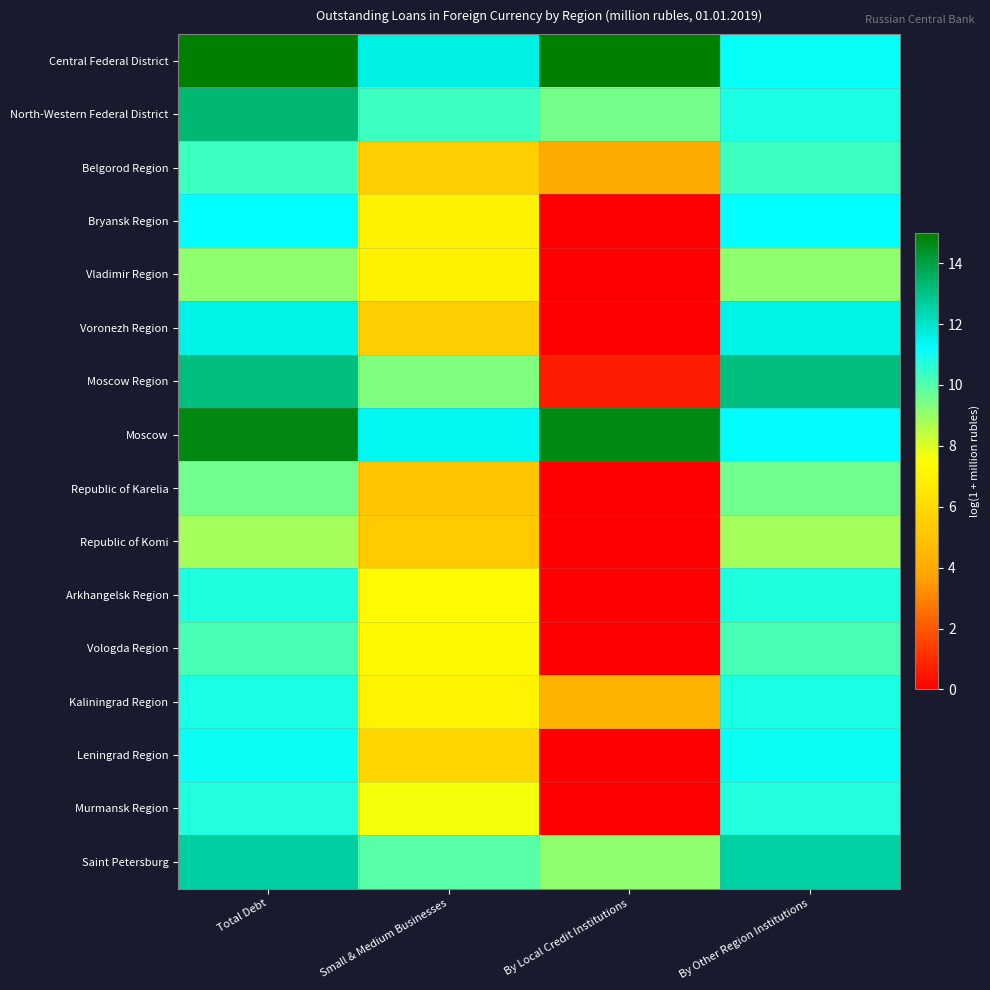

How many categories are shown in the chart?

4